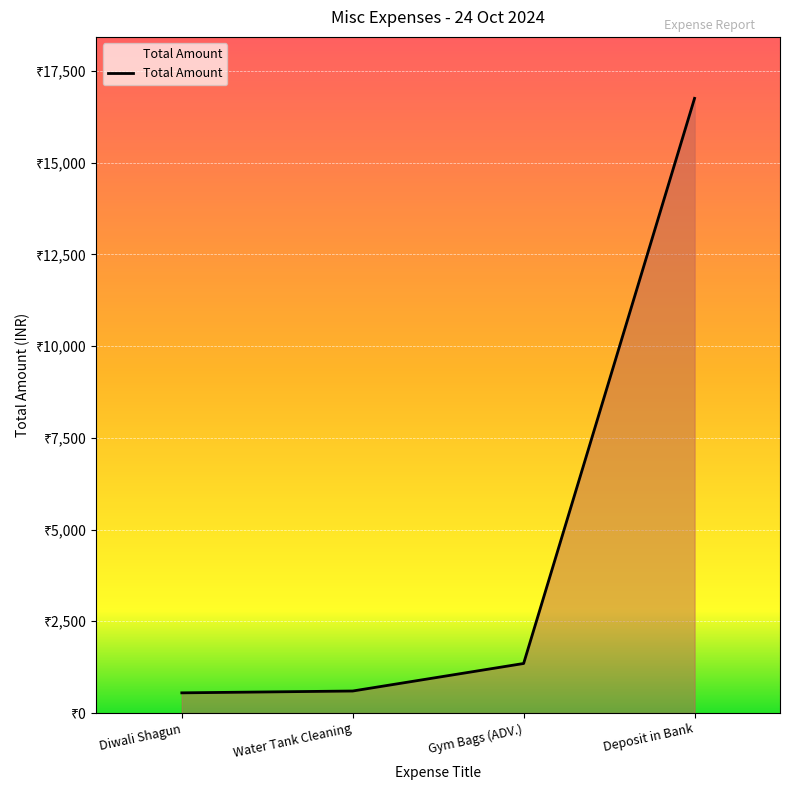

At which label is the value closest to 8650?

Gym Bags (ADV.)